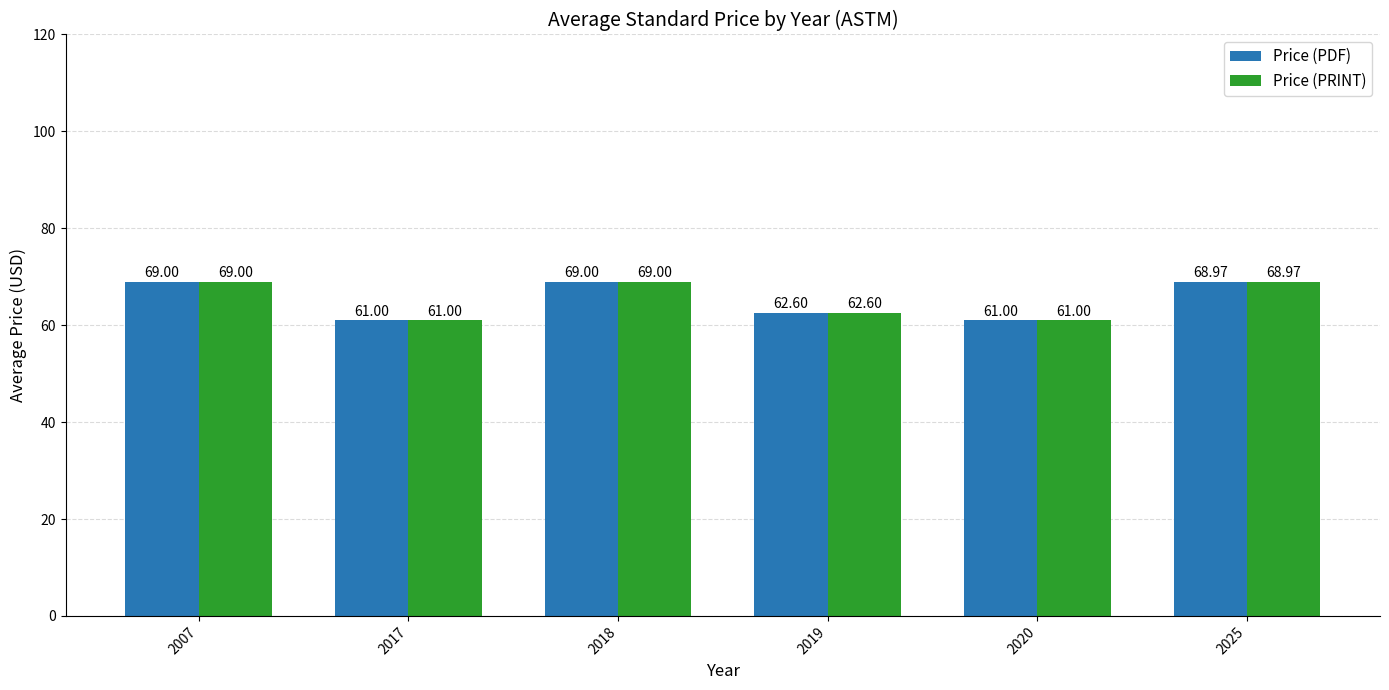

Is the value of Price (PDF) at 2018 greater than the value of Price (PRINT) at 2019?

Yes